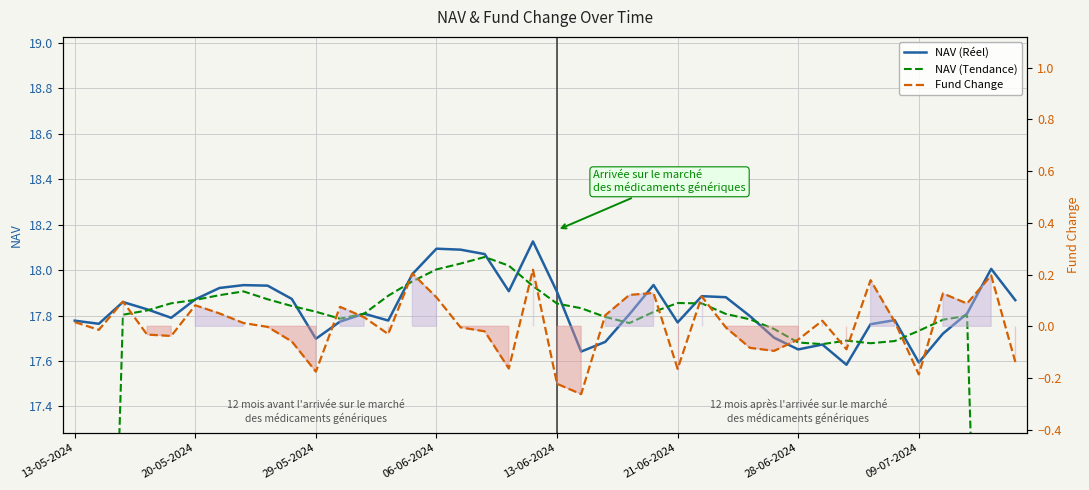

What is the lowest value of the NAV series?

17.6